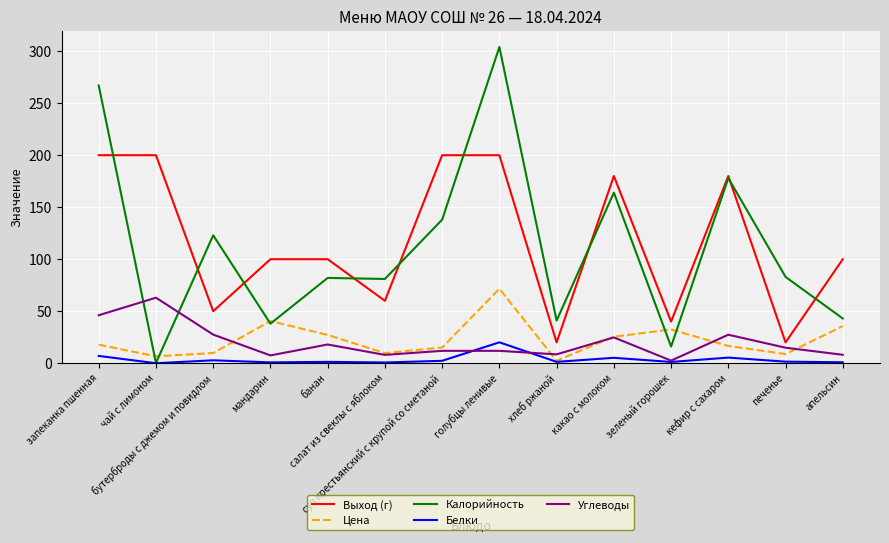

Which series changed the most between мандарин and какао с молоком?

Калорийность